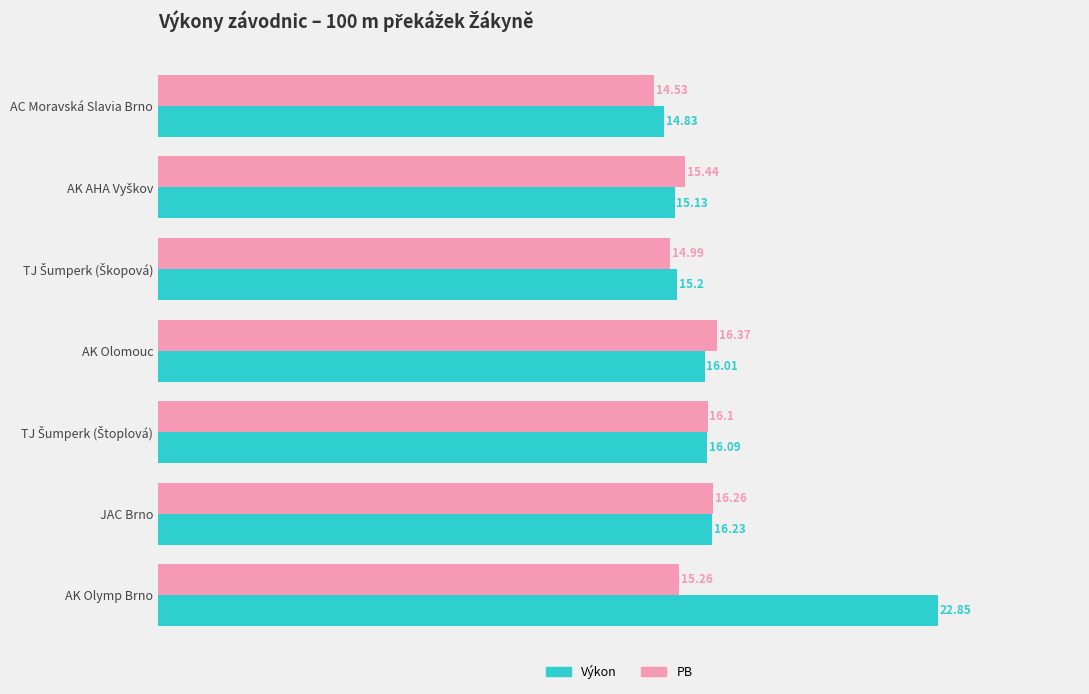

At which label is Výkon closest to 18?

JAC Brno